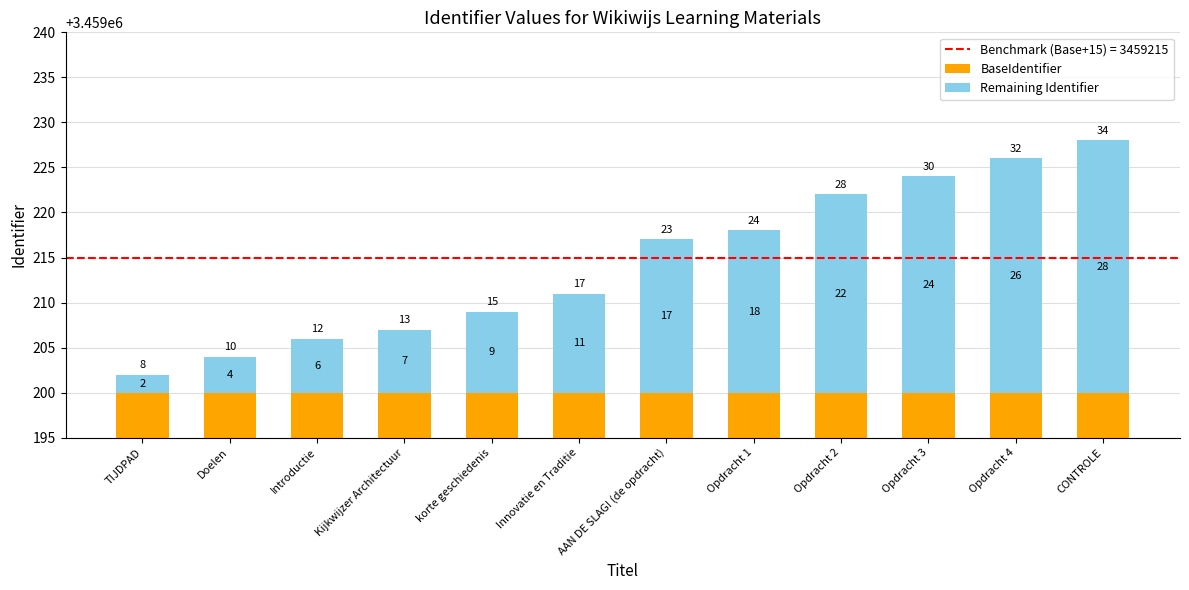

What is the average value of the BaseIdentifier series?

3459200